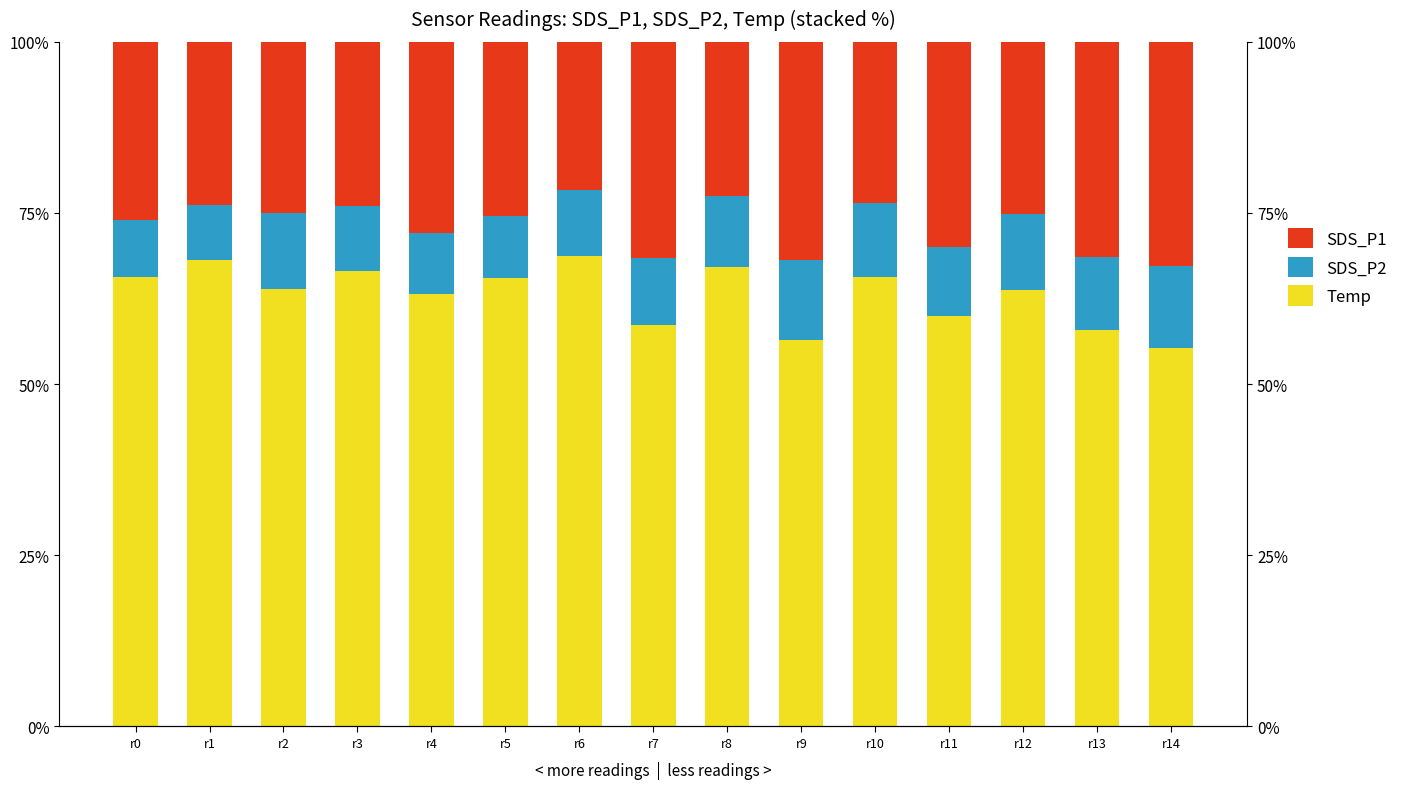

At how many categories does at least one series exceed 31?

15